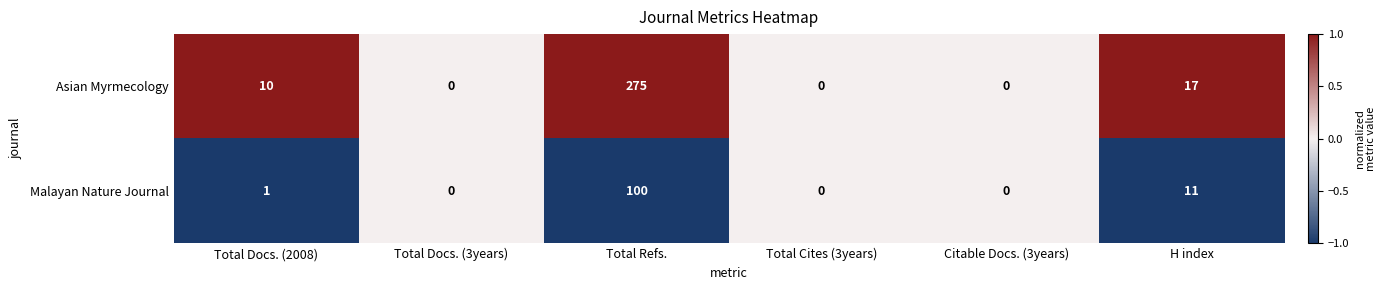

At which category is the sum across all series the highest?

Total Refs.